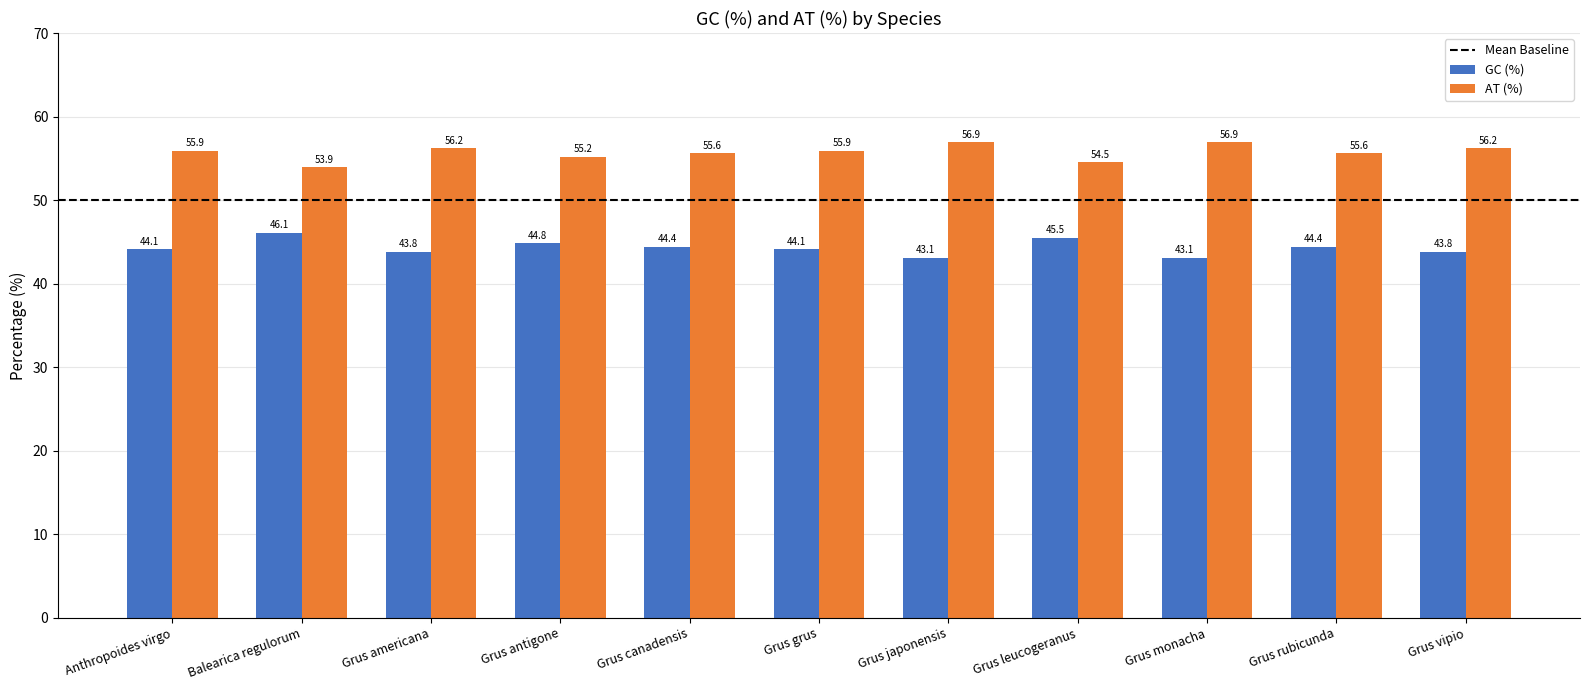

What is the spread (max minus min) of values at Grus leucogeranus?

9.0